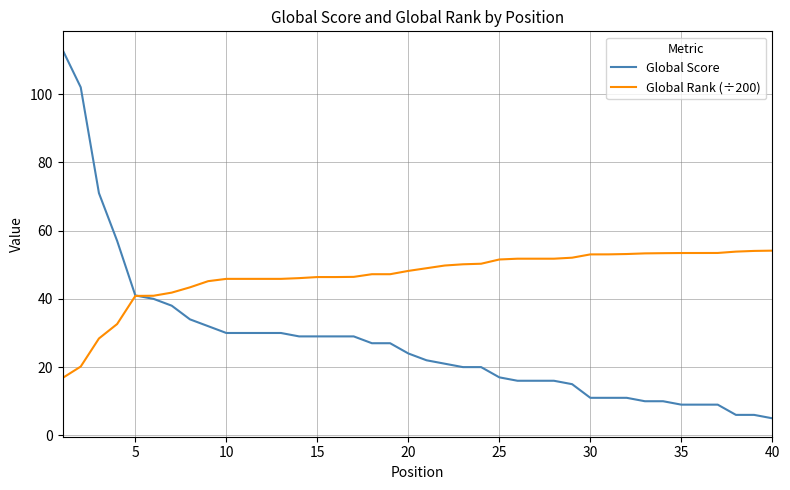

Which series has the largest range (max minus min)?

Global Score